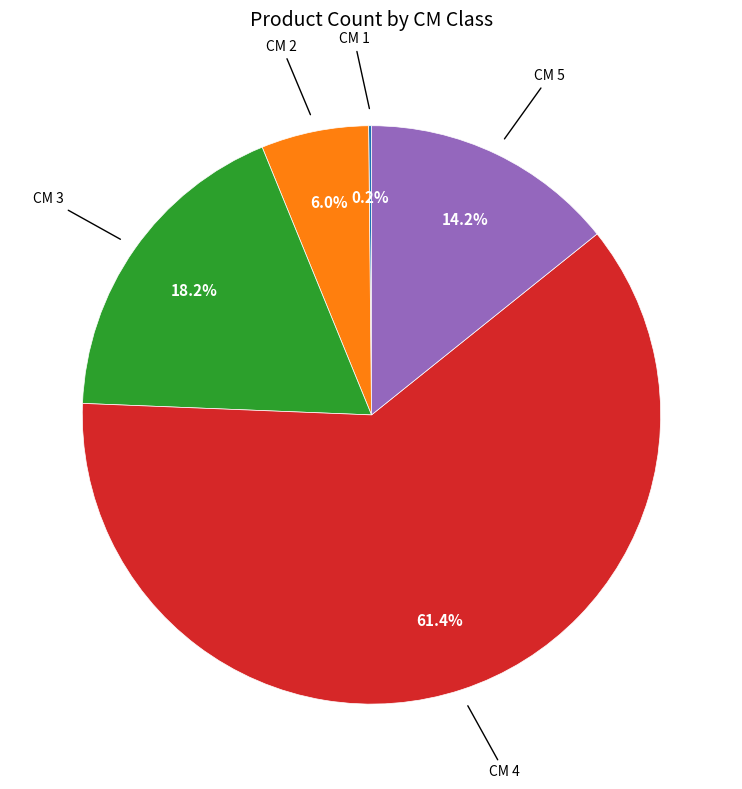

Which category accounts for the majority?

CM 4